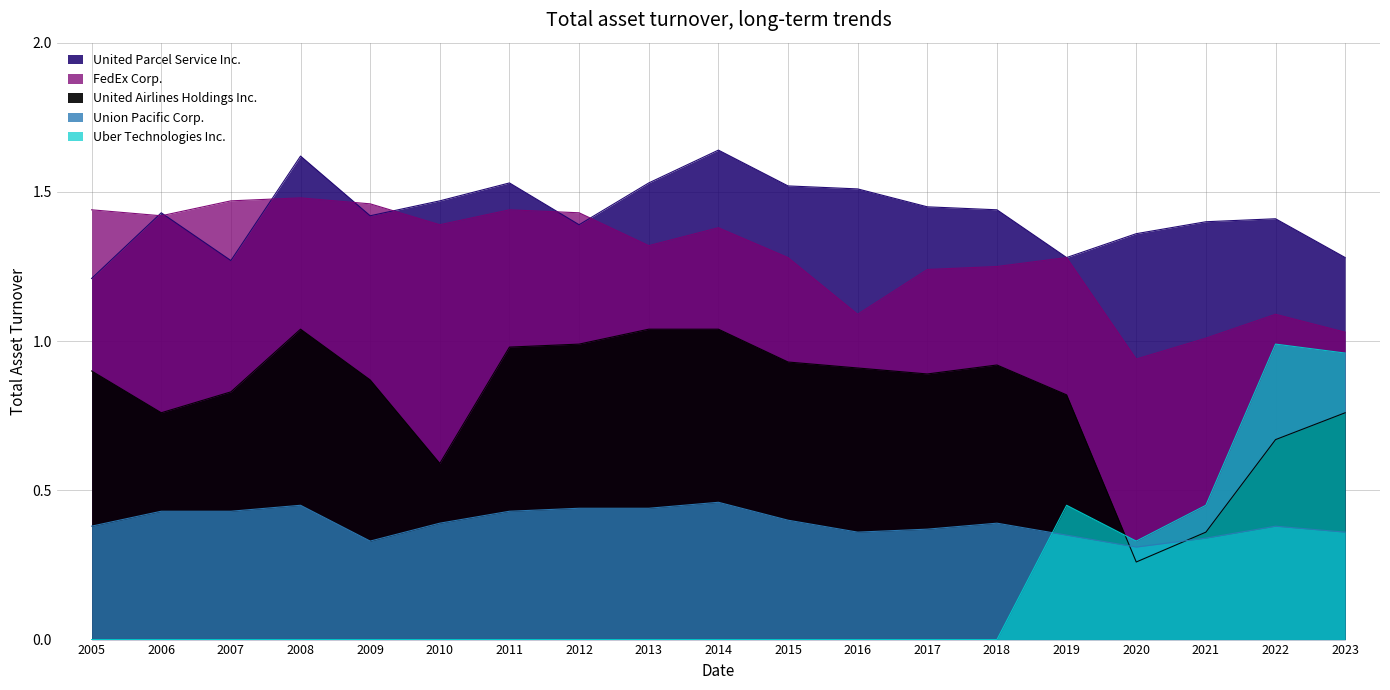

Rank the series by their maximum value, from highest to lowest.

United Parcel Service Inc., FedEx Corp., United Airlines Holdings Inc., Uber Technologies Inc., Union Pacific Corp.